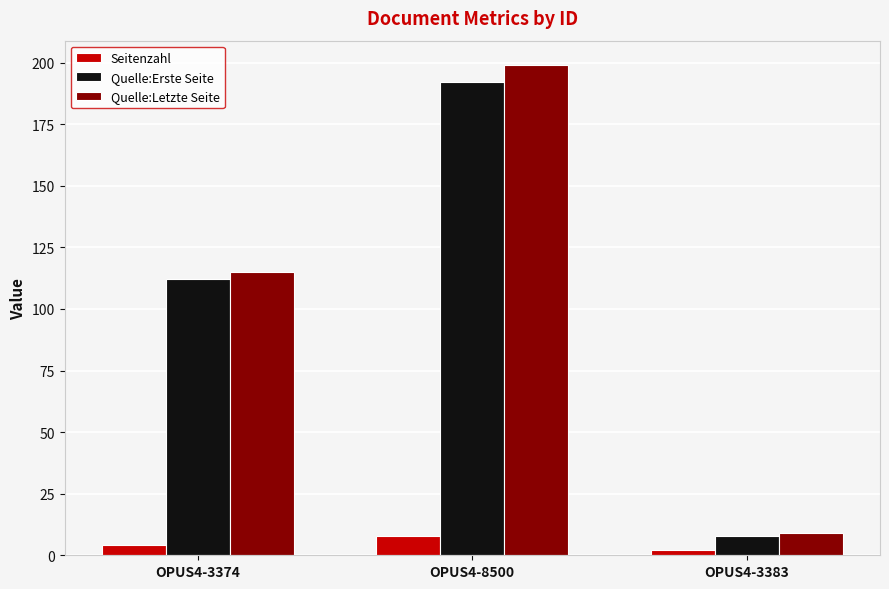

What are all the series names shown in the legend?

Seitenzahl, Quelle:Erste Seite, Quelle:Letzte Seite